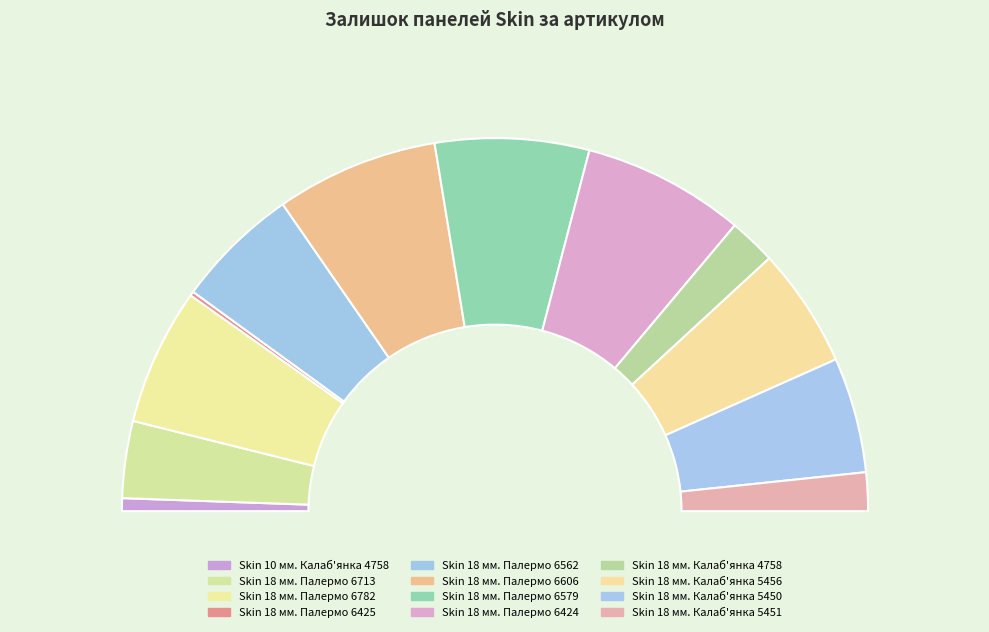

Does Skin 18 мм. Палермо 6424 account for over 50% of the chart?

No